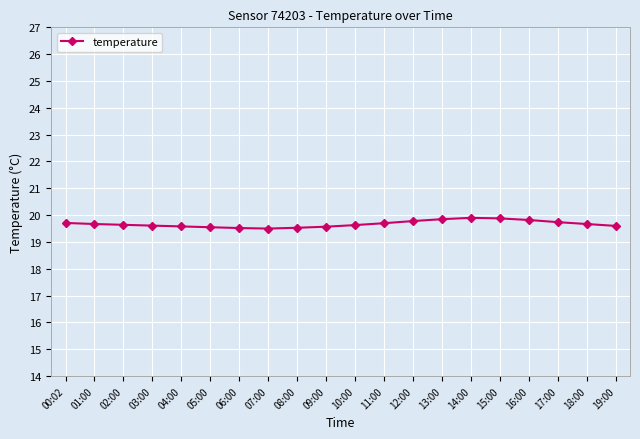

True or false: the data shows 7.1 at 08:00.

False